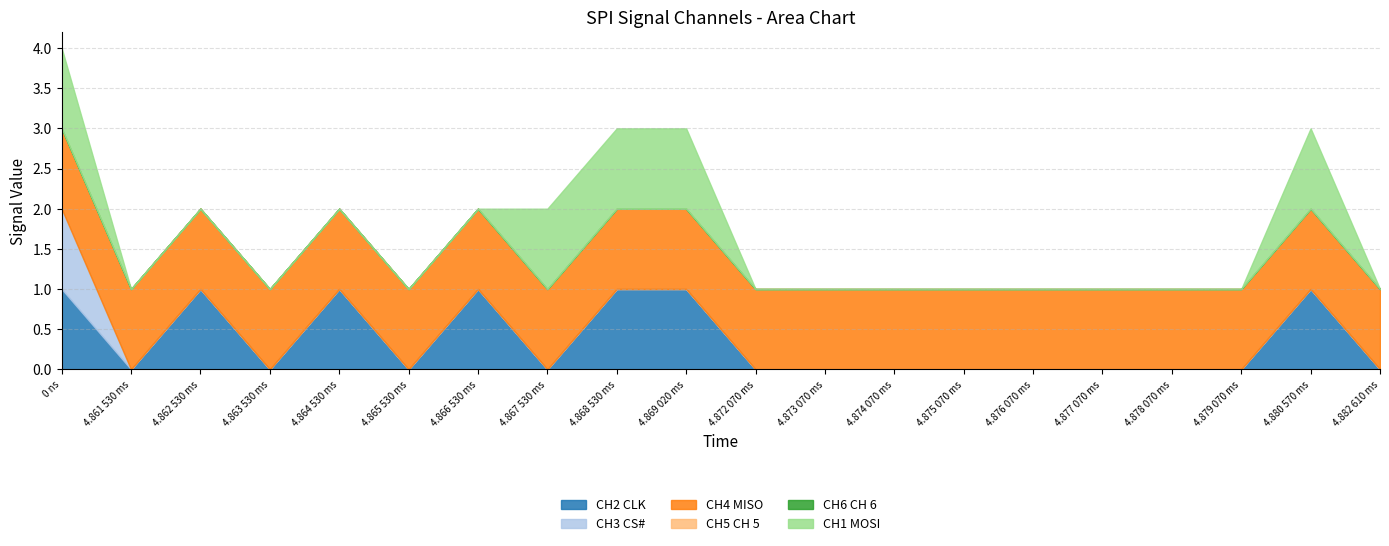

Where is CH6 CH 6 nearest to the value 0?

0 ns